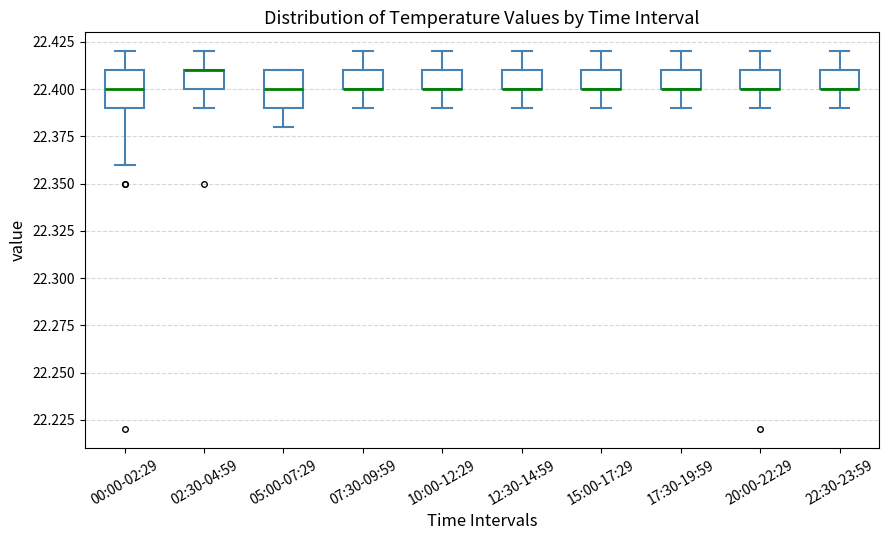

Reading left to right, transcribe this box plot: for each box, give where its median line is, the range the box spans, and where its two whiskers end, as read against the y-axis. The values are not printed on the chart, so give them approximately, as read against the axis.

00:00-02:29: median 22.40, box 22.39 to 22.41, whiskers 22.36 to 22.42
02:30-04:59: median 22.41 (drawn on the box's upper edge), box 22.40 to 22.41, whiskers 22.39 to 22.42
05:00-07:29: median 22.40, box 22.39 to 22.41, whiskers 22.38 to 22.41
07:30-09:59: median 22.40 (drawn on the box's lower edge), box 22.40 to 22.41, whiskers 22.39 to 22.42
10:00-12:29: median 22.40 (drawn on the box's lower edge), box 22.40 to 22.41, whiskers 22.39 to 22.42
12:30-14:59: median 22.40 (drawn on the box's lower edge), box 22.40 to 22.41, whiskers 22.39 to 22.42
15:00-17:29: median 22.40 (drawn on the box's lower edge), box 22.40 to 22.41, whiskers 22.39 to 22.42
17:30-19:59: median 22.40 (drawn on the box's lower edge), box 22.40 to 22.41, whiskers 22.39 to 22.42
20:00-22:29: median 22.40 (drawn on the box's lower edge), box 22.40 to 22.41, whiskers 22.39 to 22.42
22:30-23:59: median 22.40 (drawn on the box's lower edge), box 22.40 to 22.41, whiskers 22.39 to 22.42